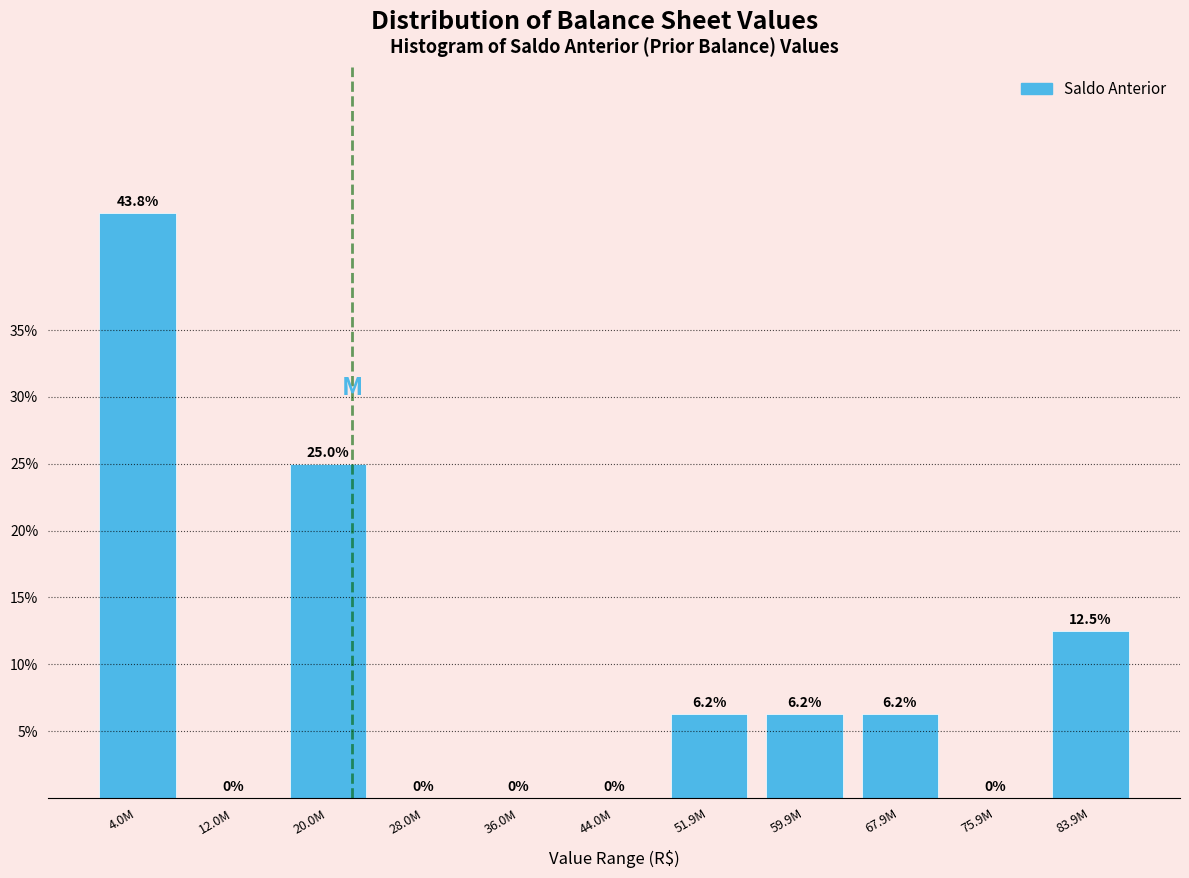

Approximately how many times larger is the value at 20.0M compared to 51.9M?

4.0